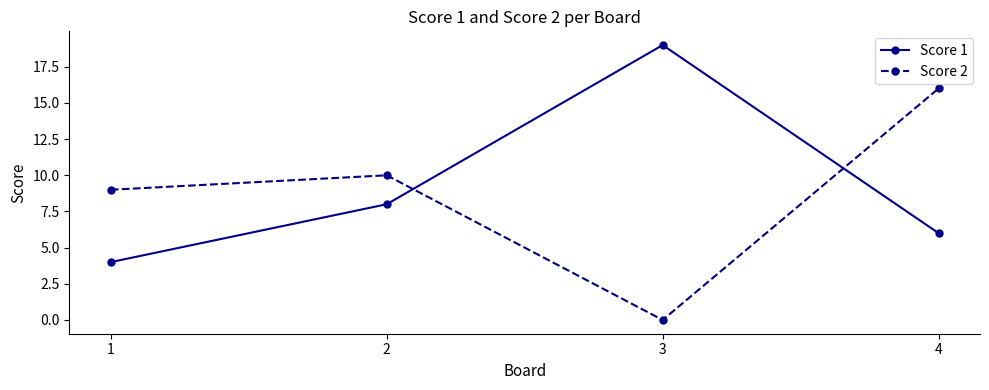

Is the value of Score 1 at 3 greater than the value of Score 2 at 2?

Yes